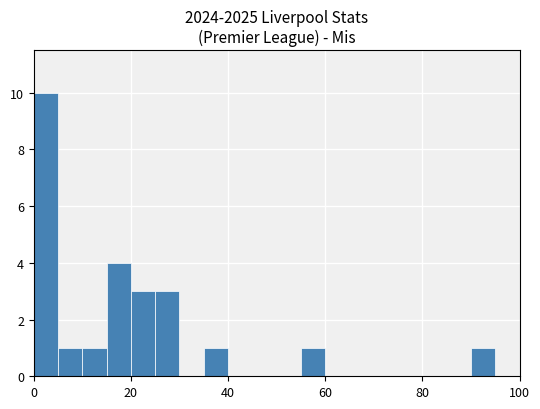

What is the maximum value shown in the chart?

10